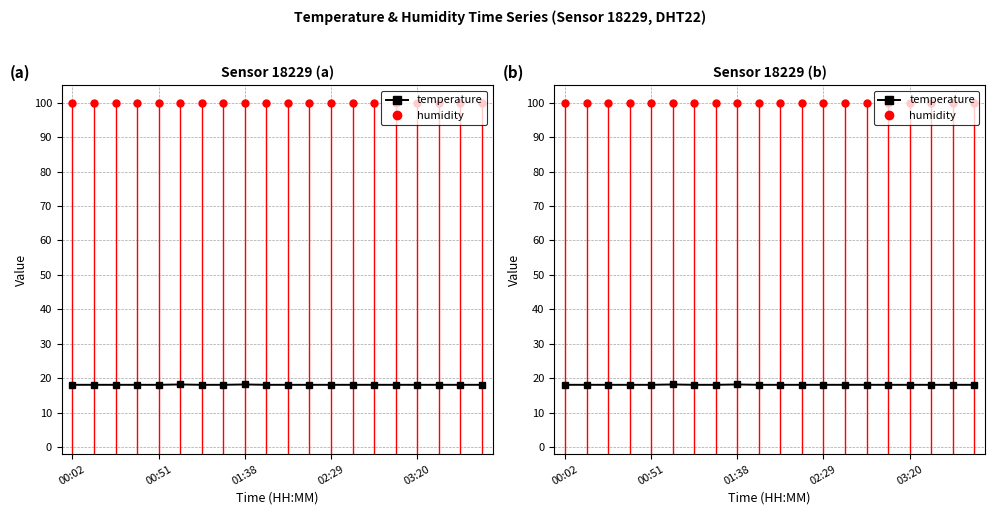

Which series has the widest spread of values?

temperature